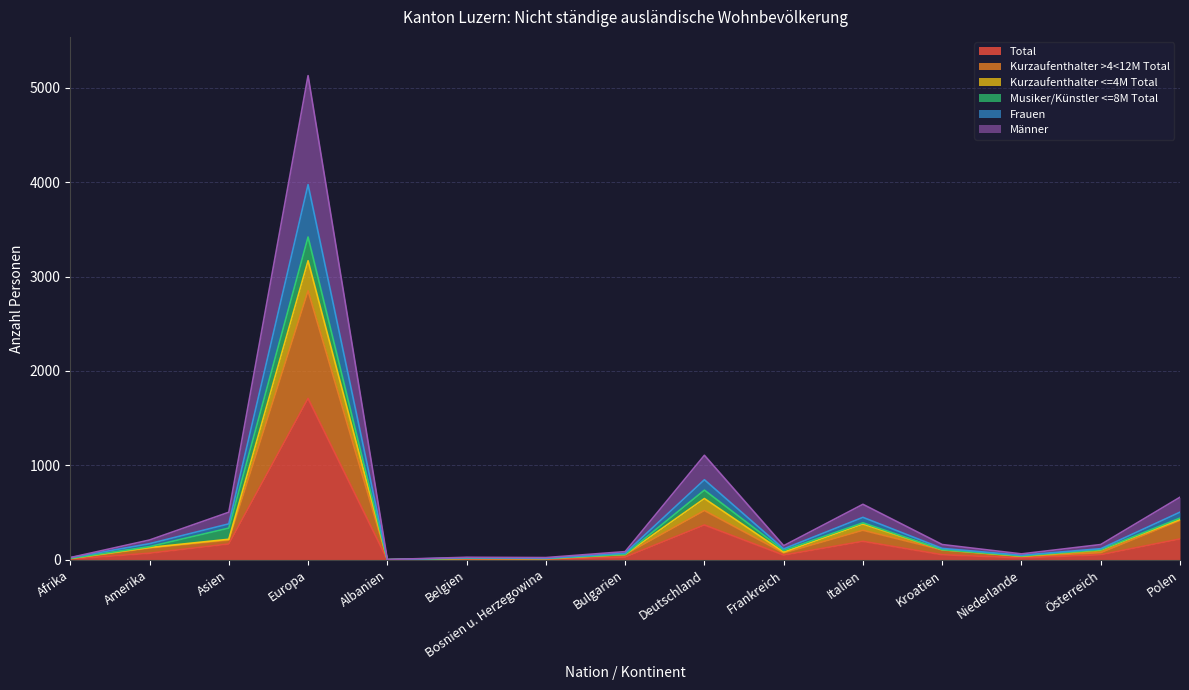

True or false: Frauen and Kurzaufenthalter >4<12M Total cross at least once.

False